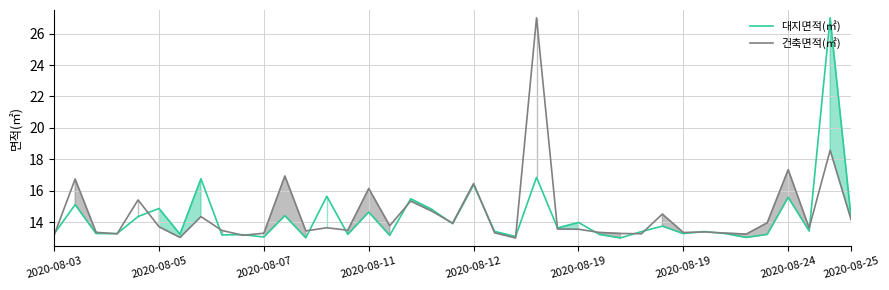

How many lines are shown in the chart?

2